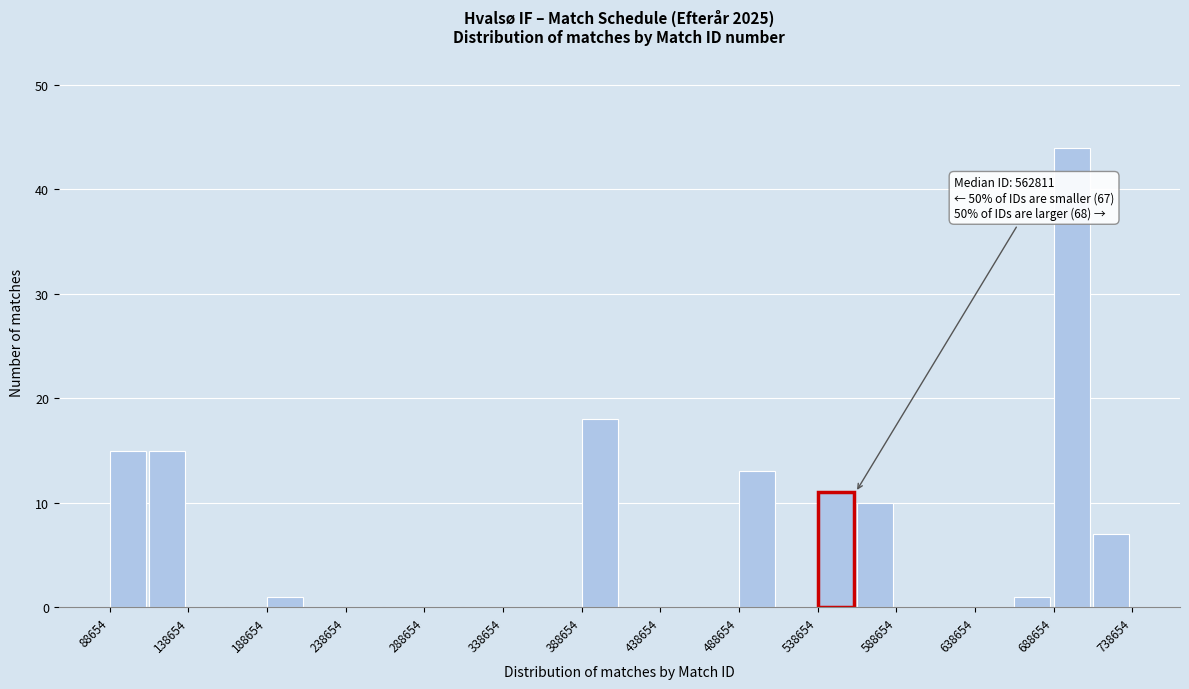

Over which range of the x-axis is the bar tallest?

690000 to 715000